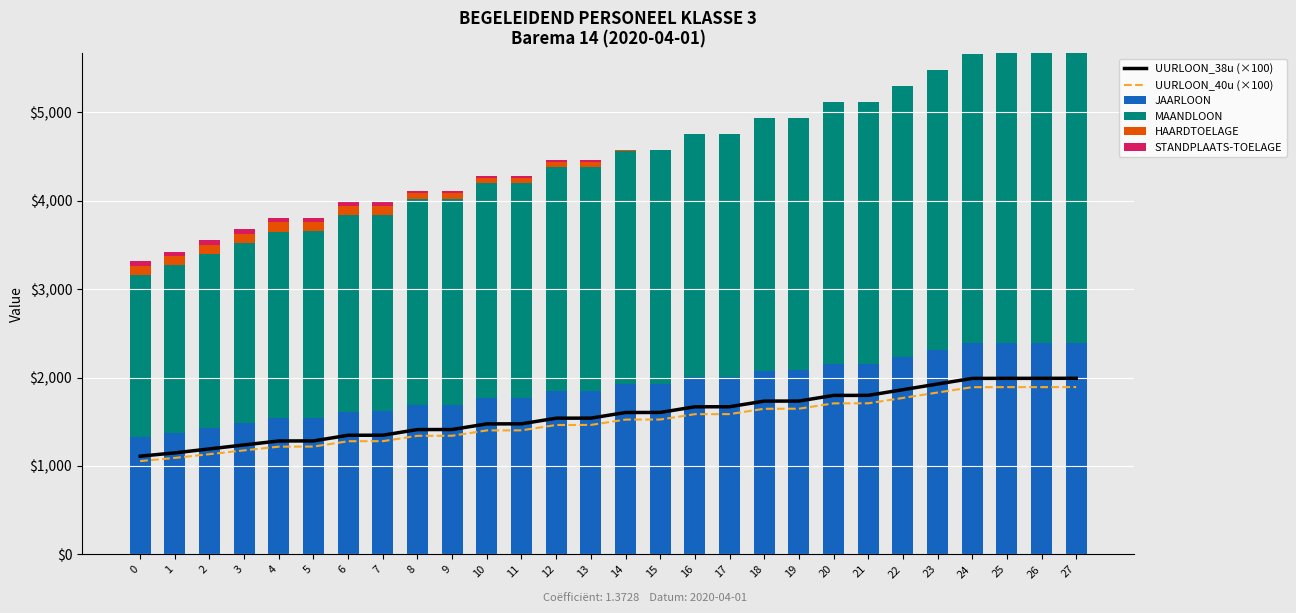

Rank the series at 26 from highest to lowest value.

MAANDLOON, JAARLOON, UURLOON_38u (×100), UURLOON_40u (×100), HAARDTOELAGE, STANDPLAATS-TOELAGE